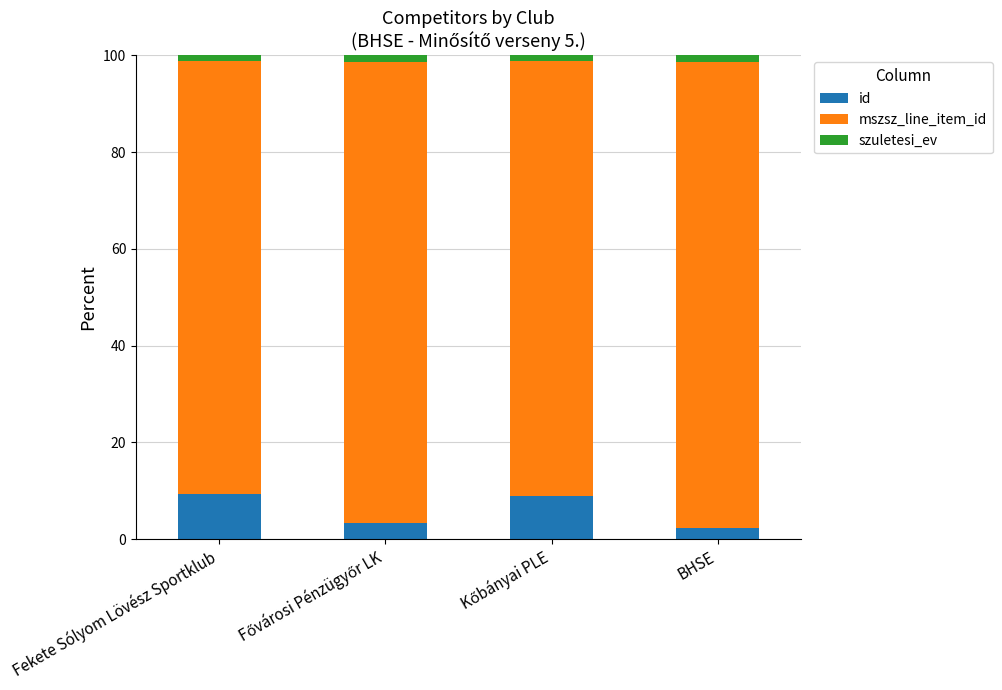

What is the average value of the id series?

6.0